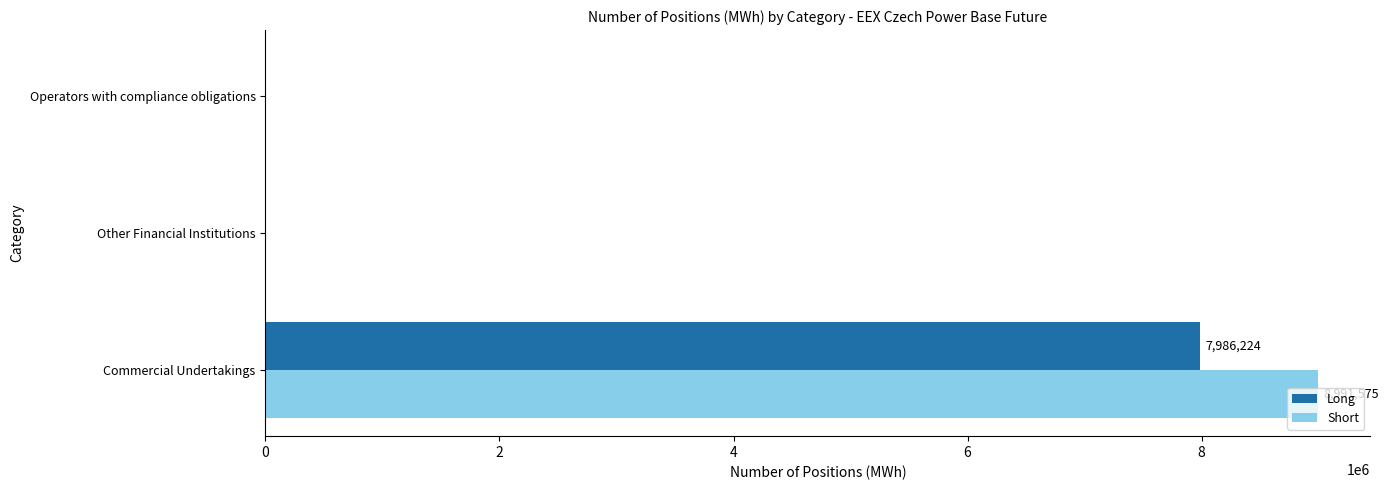

At which category is the sum across all series the highest?

Commercial Undertakings